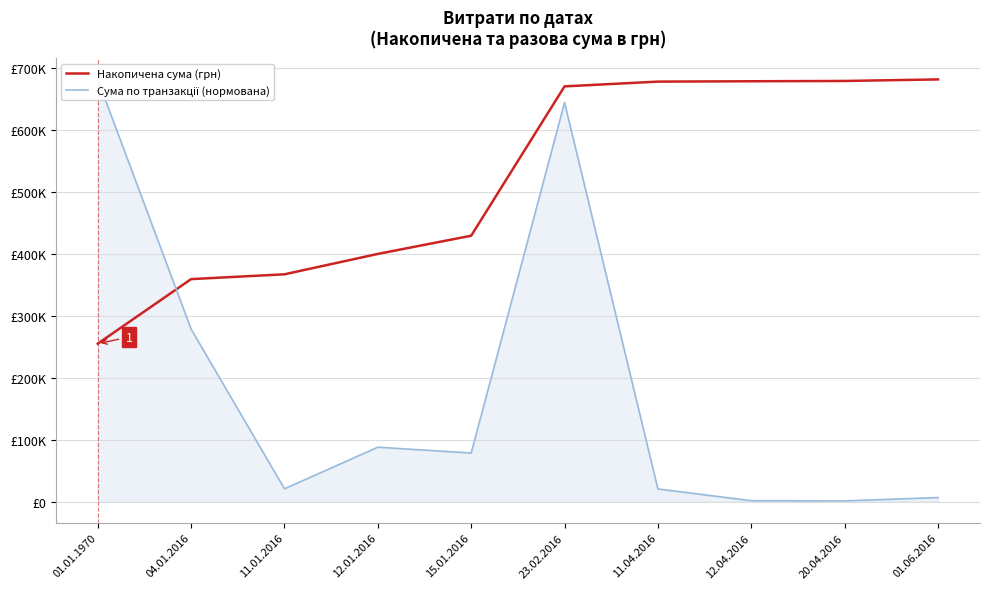

List the series in order of their overall mean, lowest first.

Сума по транзакції (нормована), Накопичена сума (грн)